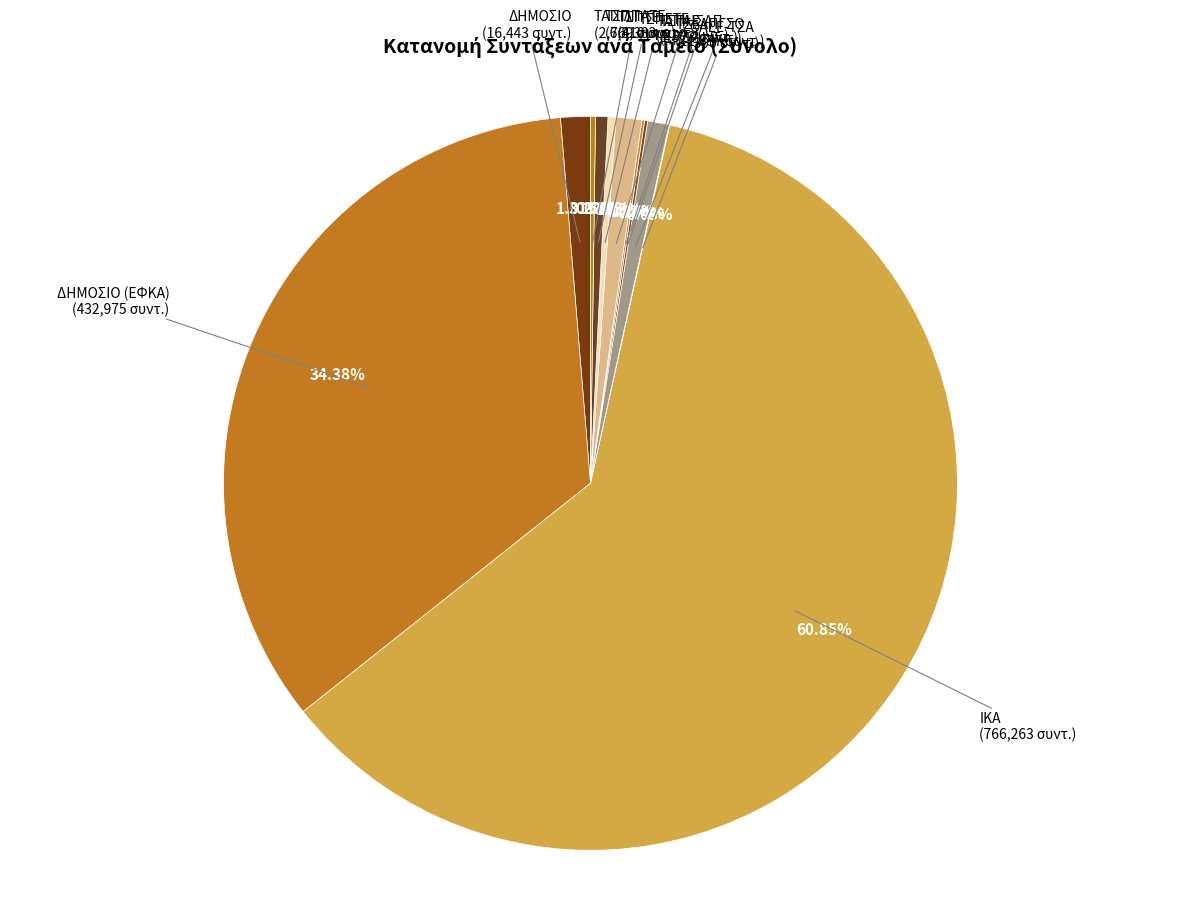

How many segments does this pie chart have?

11